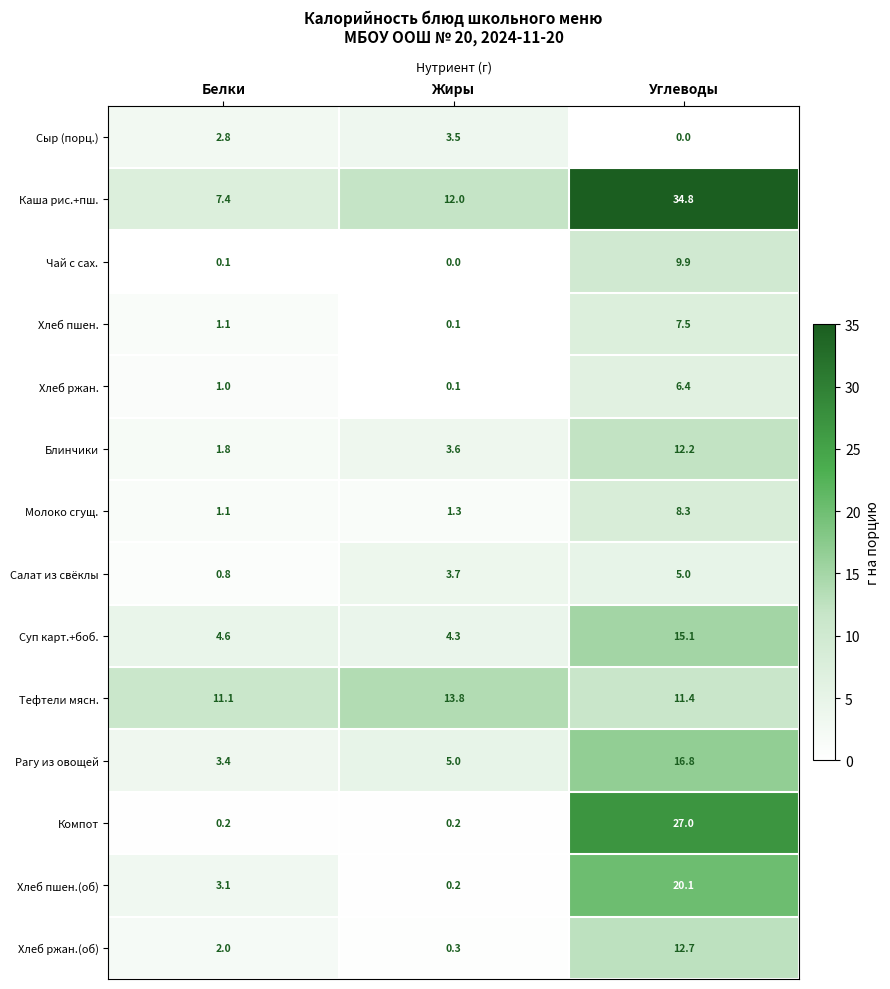

What is the sum of the Рагу из овощей values at Белки and Жиры?

8.4